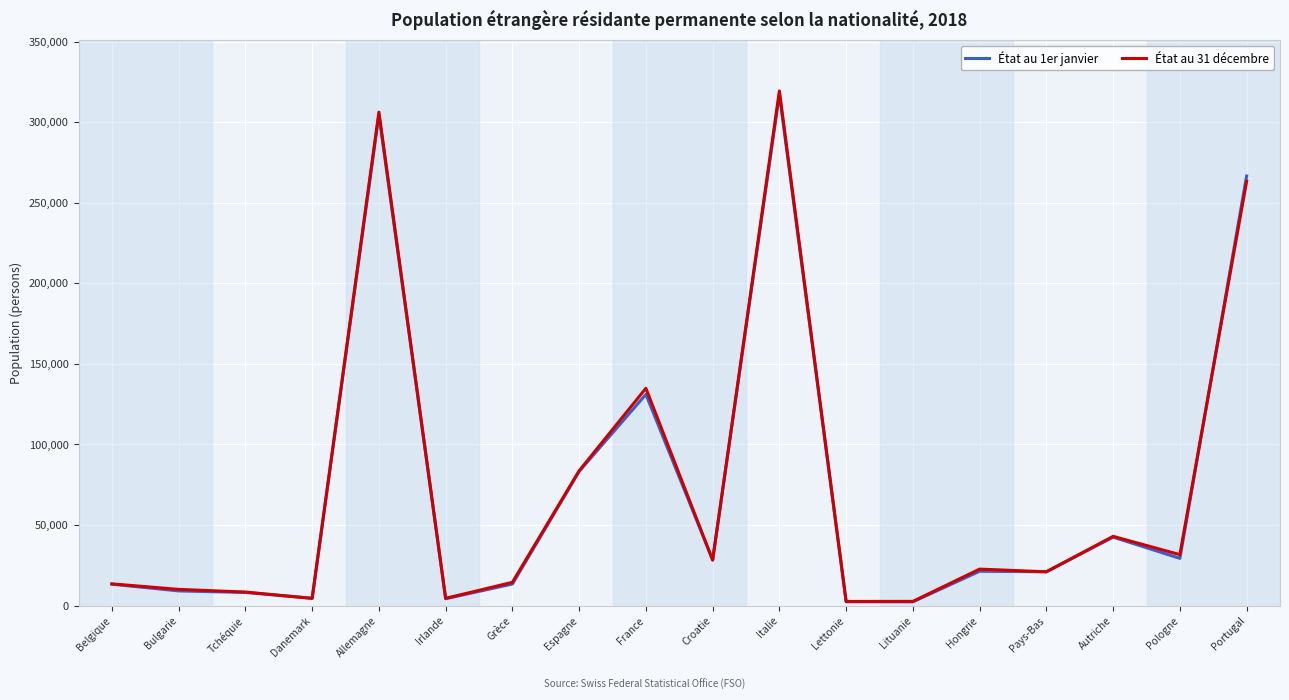

Which series changed the most between Tchéquie and Pays-Bas?

État au 1er janvier